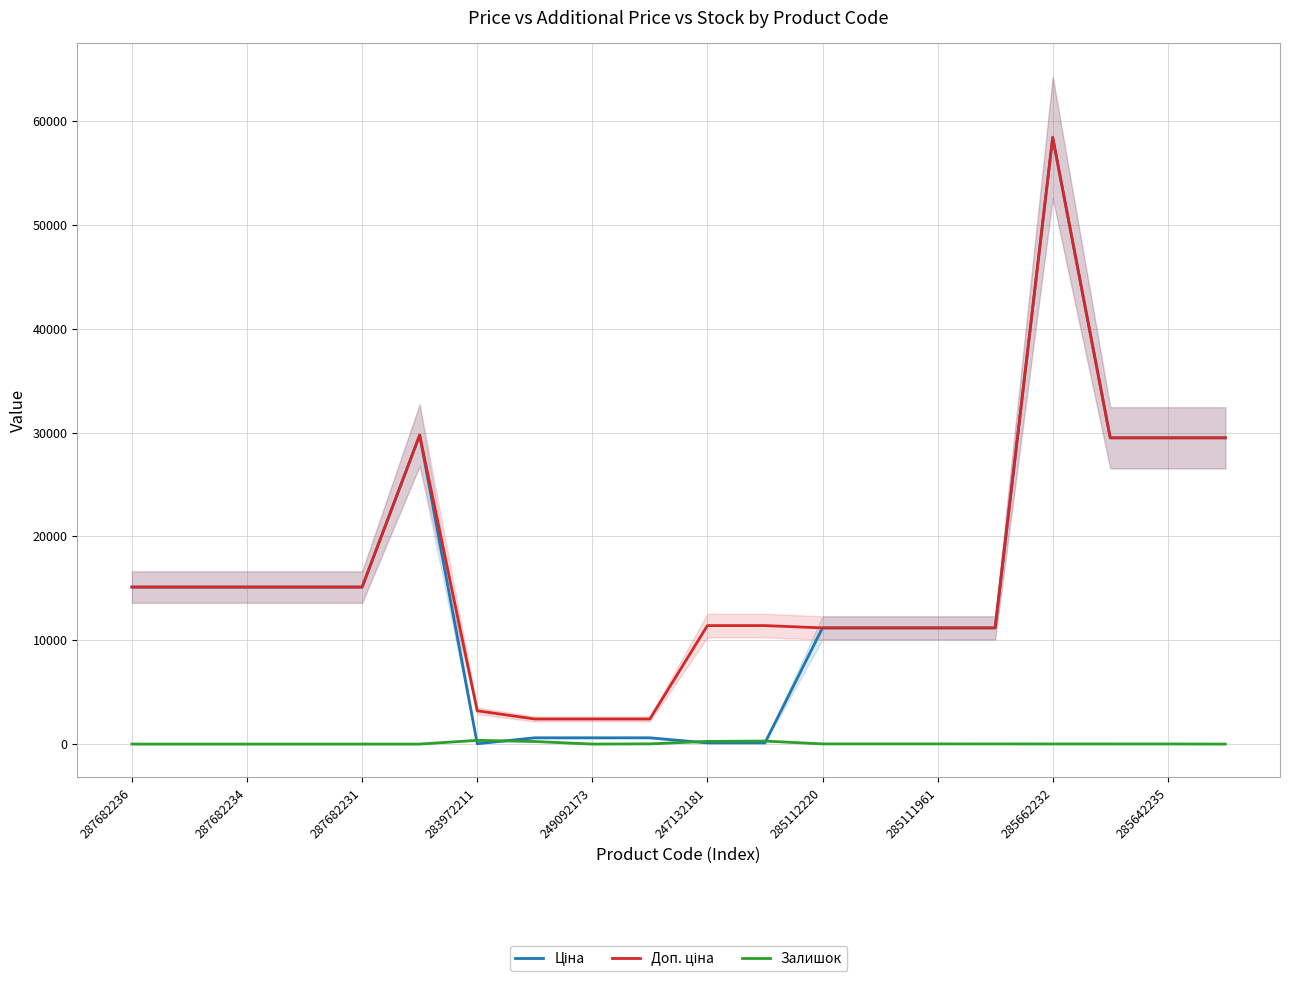

Reading left to right, transcribe all the data shown in this chart.

Ціна: 15120.0	15120.0	15120.0	15120.0	15120.0	29747.2	32.0	603.7	603.7	603.7	114.1	114.1	11188.2	11188.2	11188.2	11188.2	58426.5	29491.5	29491.5	29491.5
Доп. ціна: 15120.0	15120.0	15120.0	15120.0	15120.0	29747.2	3205.0	2414.8	2414.8	2414.8	11410.0	11410.0	11188.2	11188.2	11188.2	11188.2	58426.5	29491.5	29491.5	29491.5
Залишок: 0.0	0.0	0.0	0.0	0.0	0.0	360.0	247.0	0.0	21.0	260.0	290.0	17.0	17.0	17.0	15.0	12.0	11.0	11.0	0.0